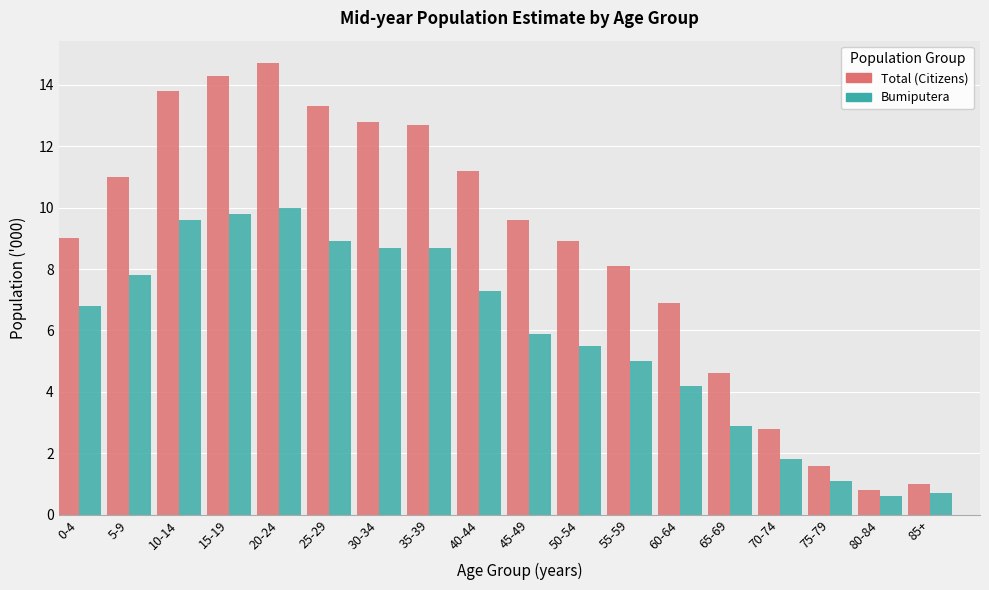

Is the value of Total (Citizens) at 15-19 greater than the value of Bumiputera at 15-19?

Yes